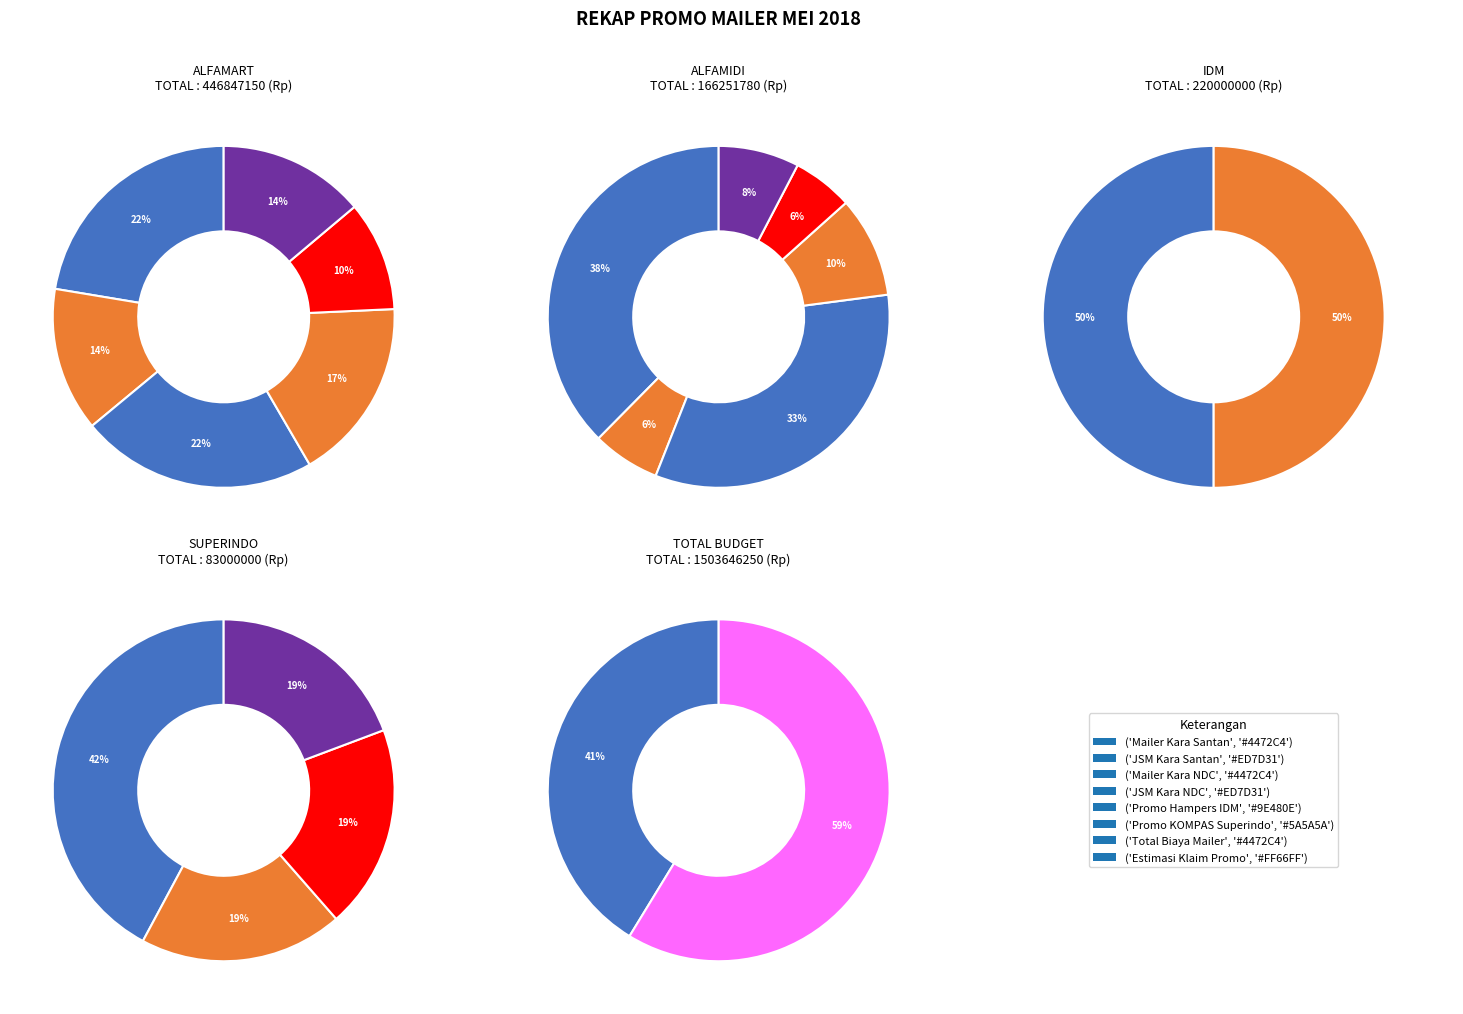

The Estimasi Klaim Promo slice represents 59% of the pie. True or false?

True